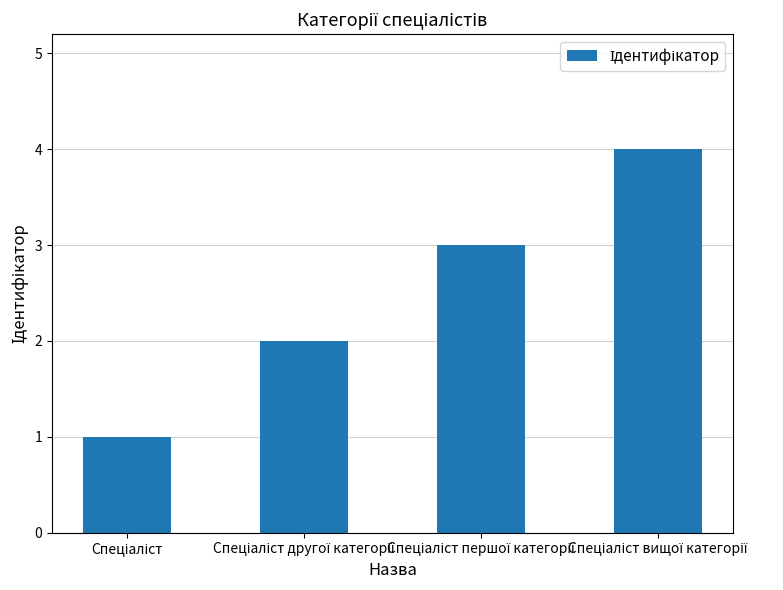

How many data points are less than 3?

2